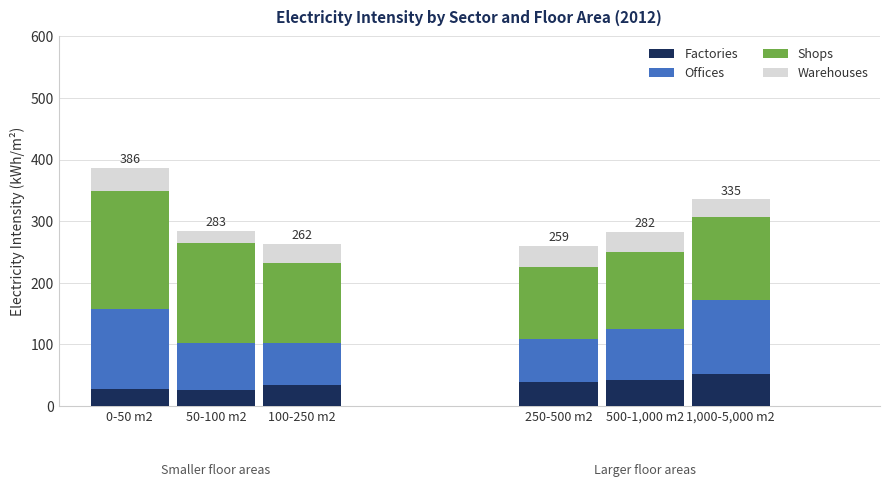

What position from the left is 100-250 m2?

3